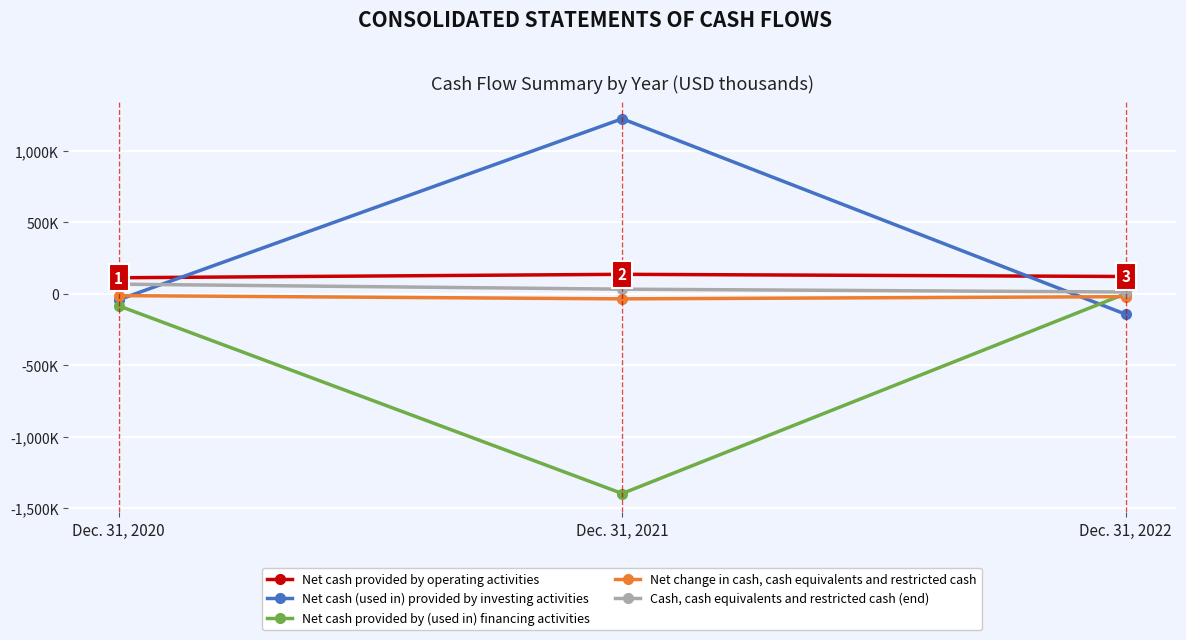

Rank the categories by Net cash (used in) provided by investing activities value from highest to lowest.

Dec. 31, 2021, Dec. 31, 2020, Dec. 31, 2022